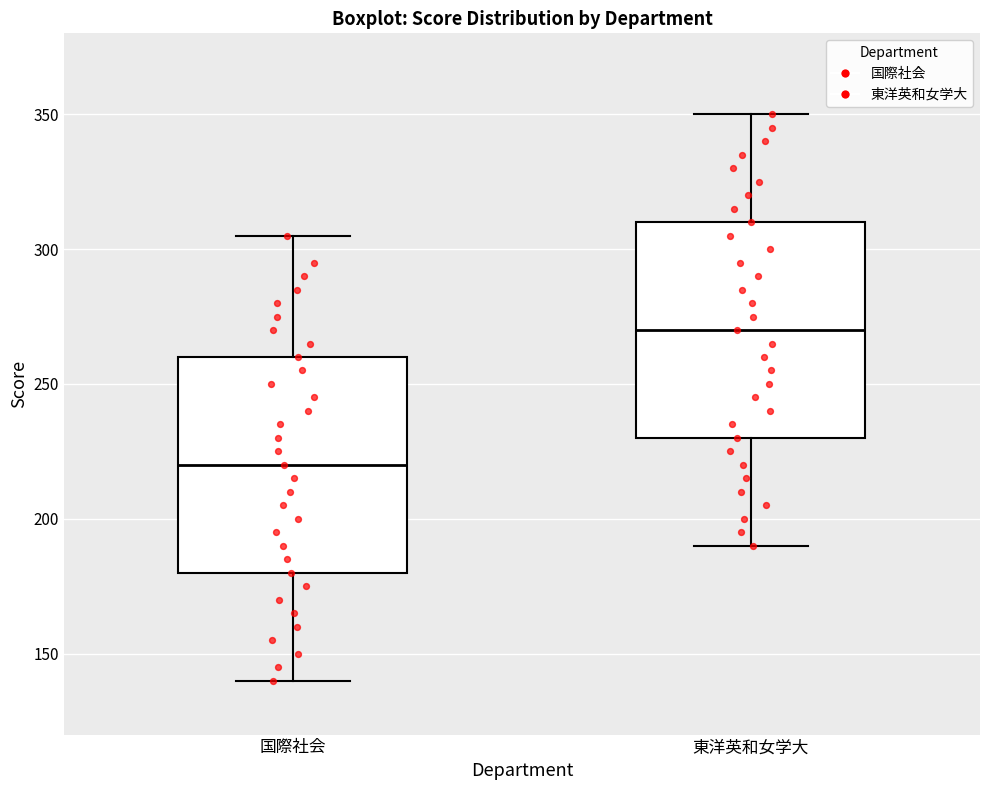

Which box's median line is the highest?

東洋英和女学大